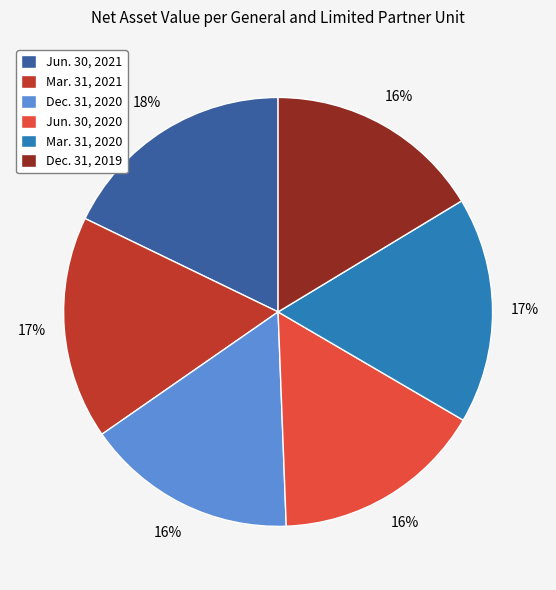

Which category has the biggest portion of the pie?

Jun. 30, 2021